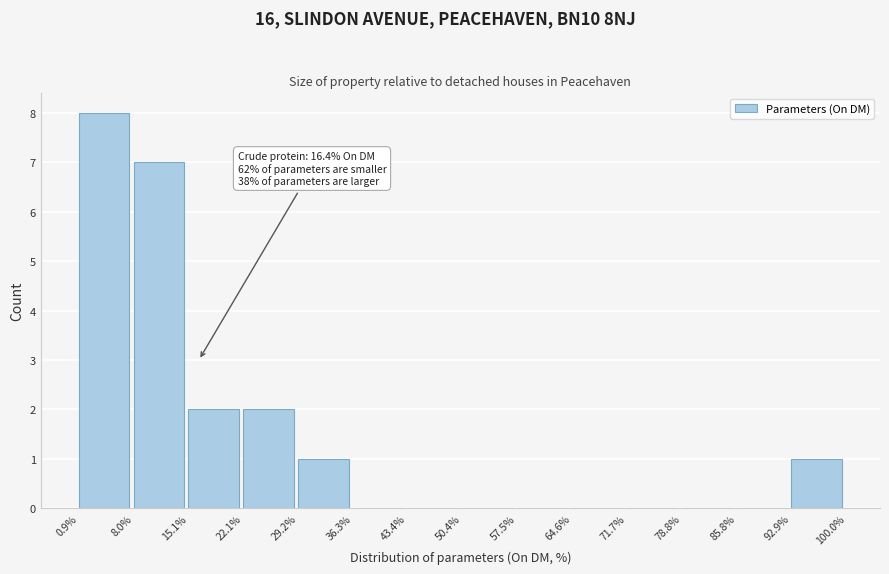

Over which range of the x-axis is the bar tallest?

0.9% to 8.0%